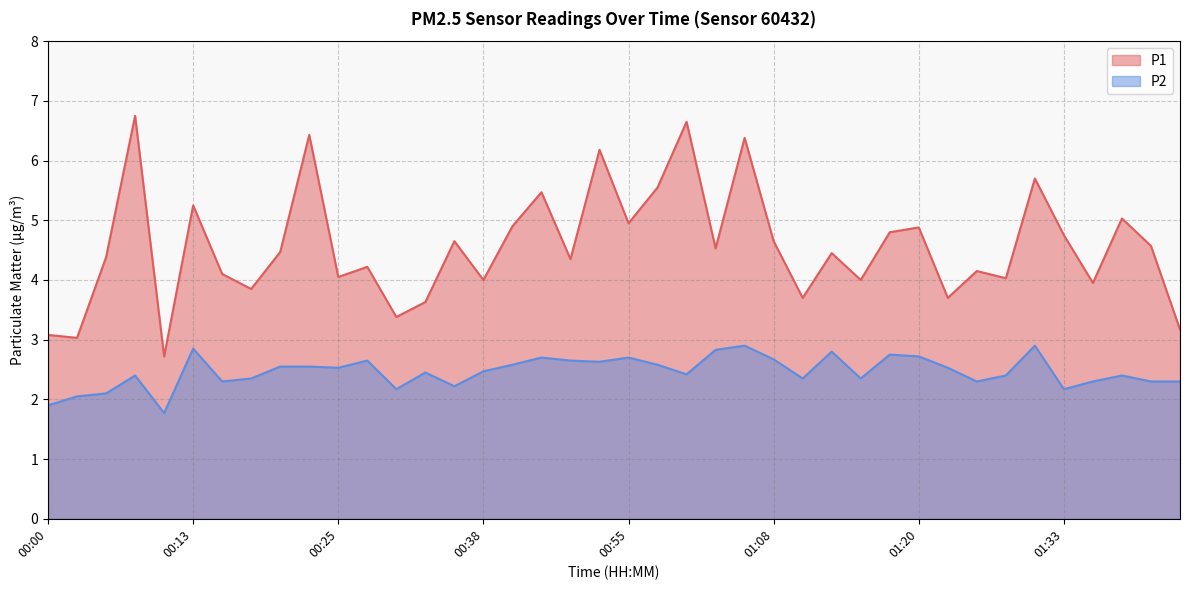

What is the average value of the P2 series?

2.5